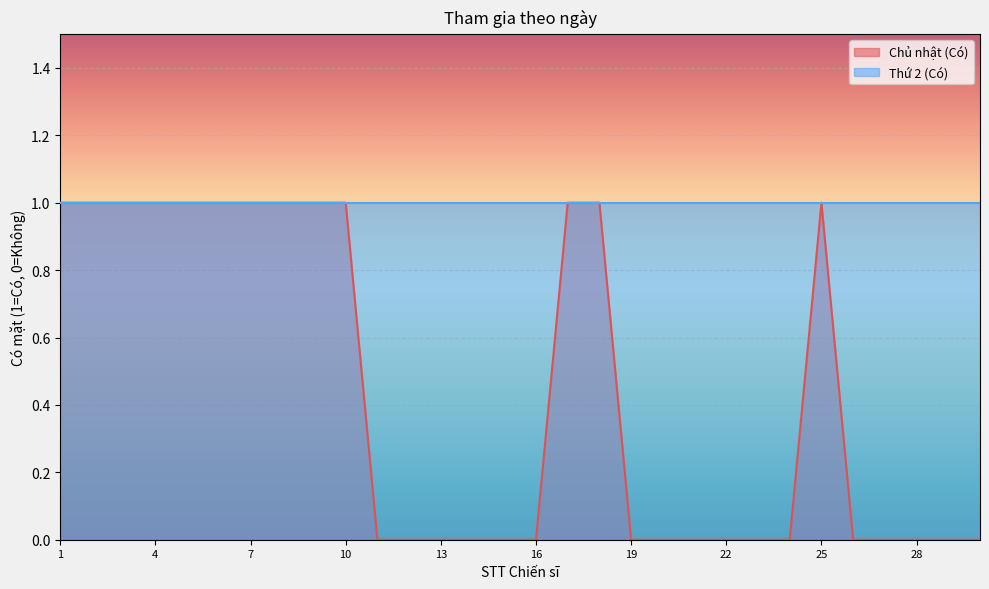

List the labels in order of value, largest first.

1, 2, 3, 4, 5, 6, 7, 8, 9, 10, 17, 18, 25, 11, 12, 13, 14, 15, 16, 19, 20, 21, 22, 23, 24, 26, 27, 28, 29, 30